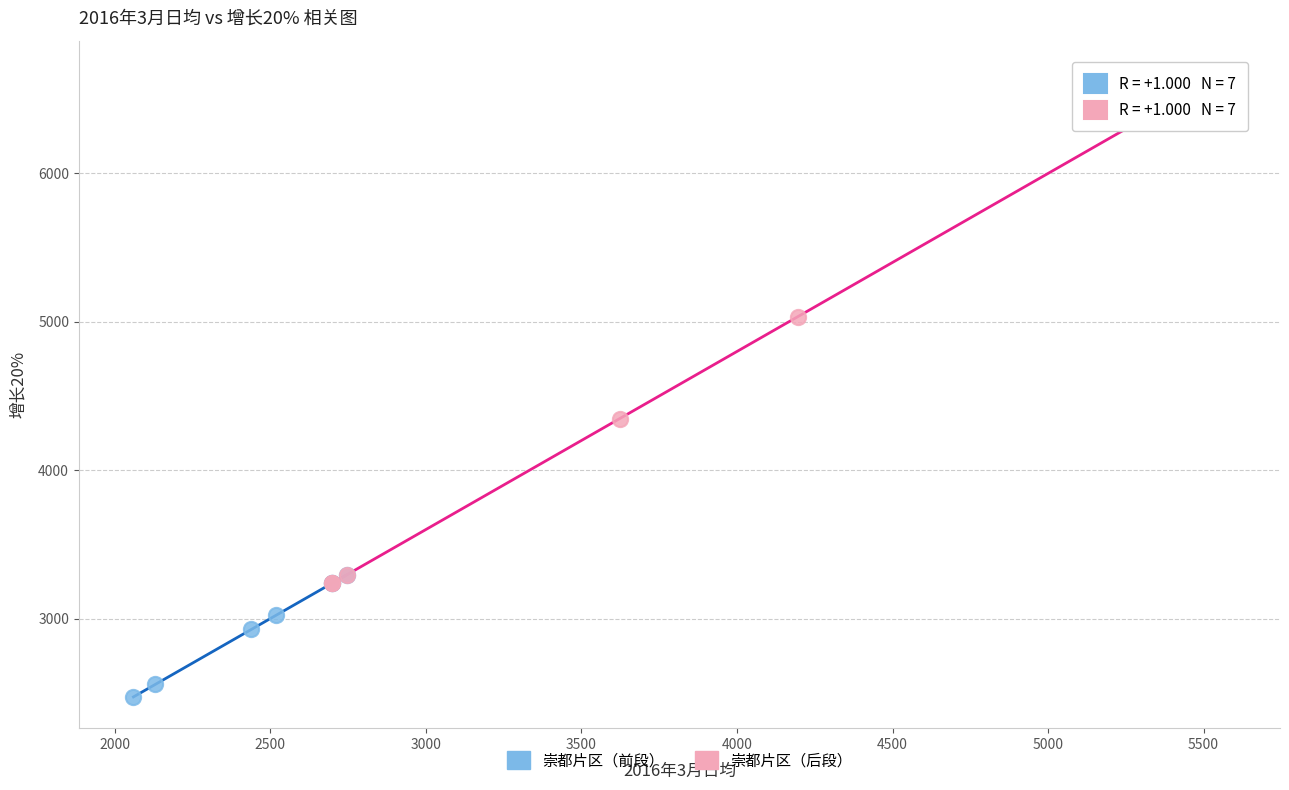

Which series contains the highest Y value?

崇都片区（后段）